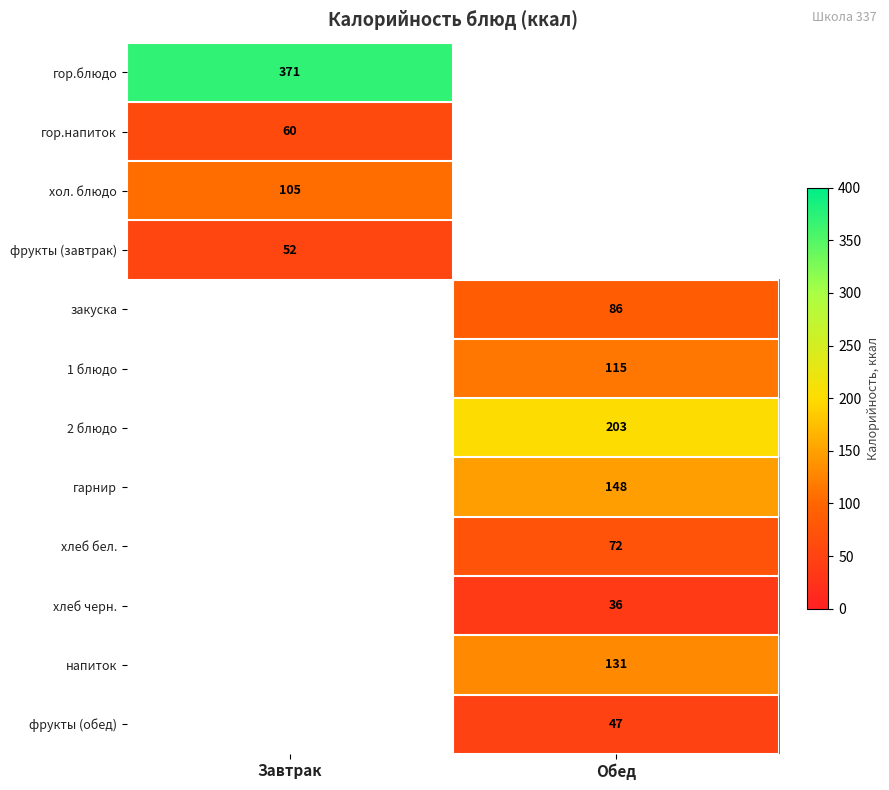

Is it true that фрукты (обед) equals 13 at Обед?

False